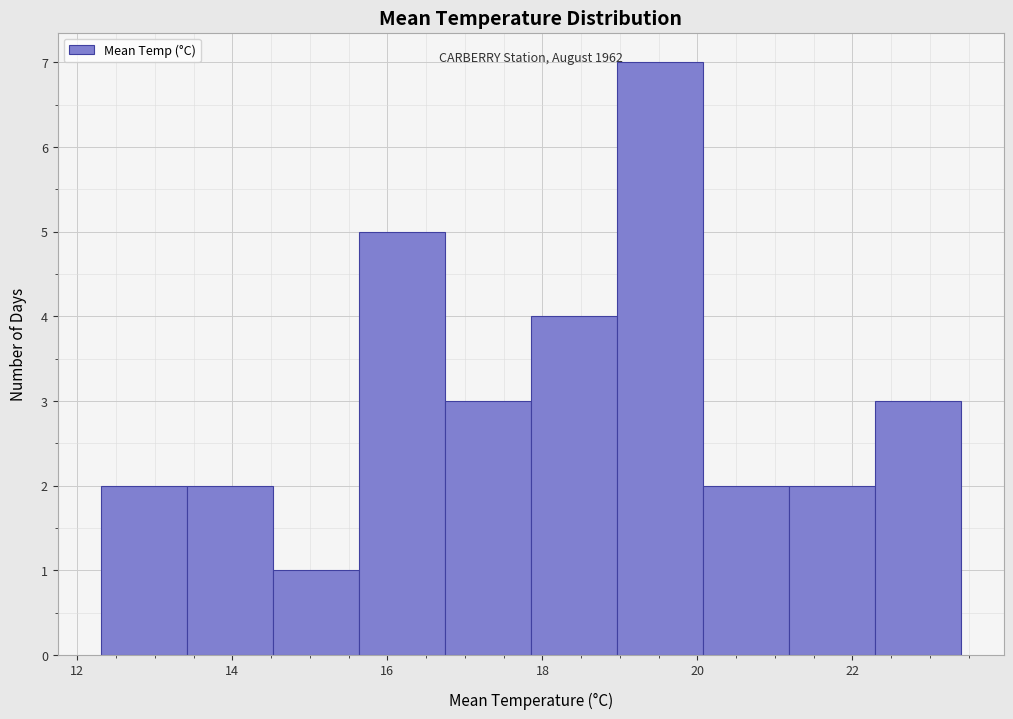

Over which range of the x-axis is the bar tallest?

19.0 to 20.0